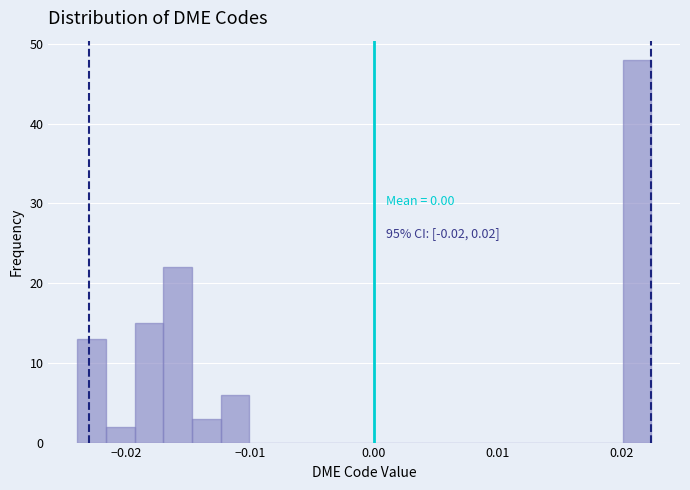

Read against the x-axis, roughly where is the centre of the tallest bar?

0.021